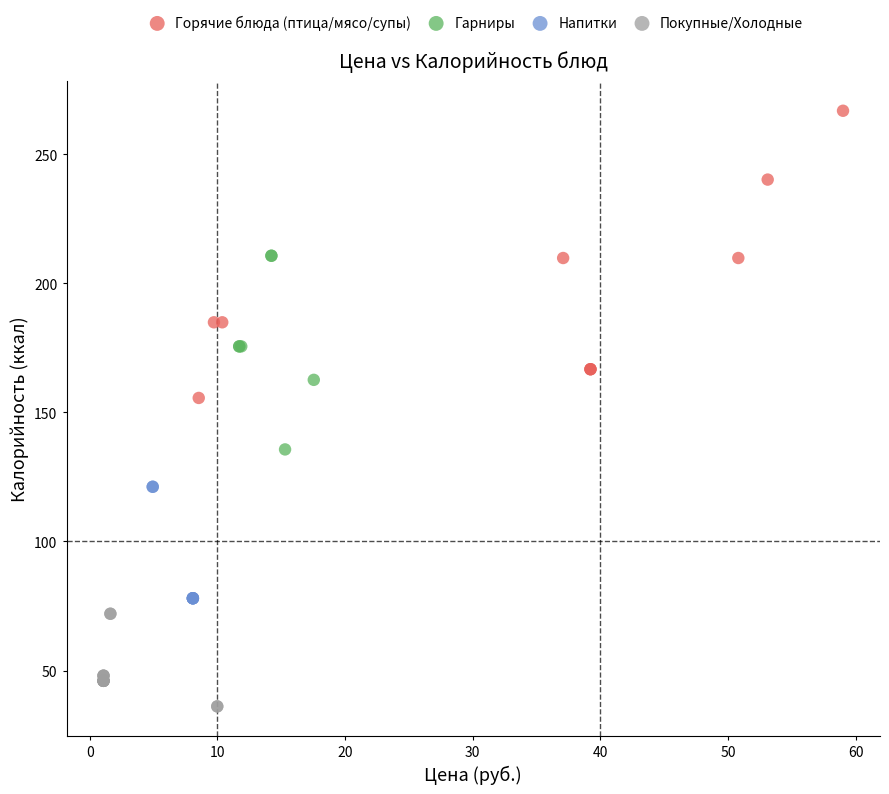

Which series reaches the maximum Y coordinate?

Горячие блюда (птица/мясо/супы)